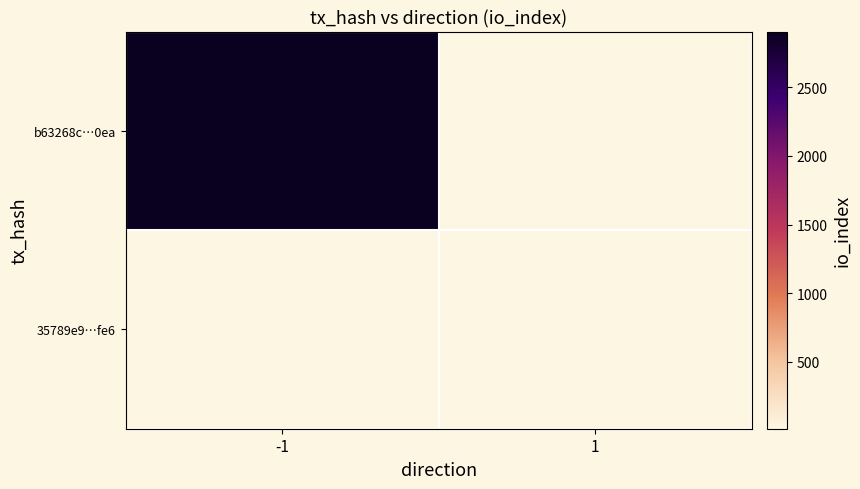

Is the value of 35789e9…fe6 at -1 greater than the value of b63268c…0ea at -1?

No